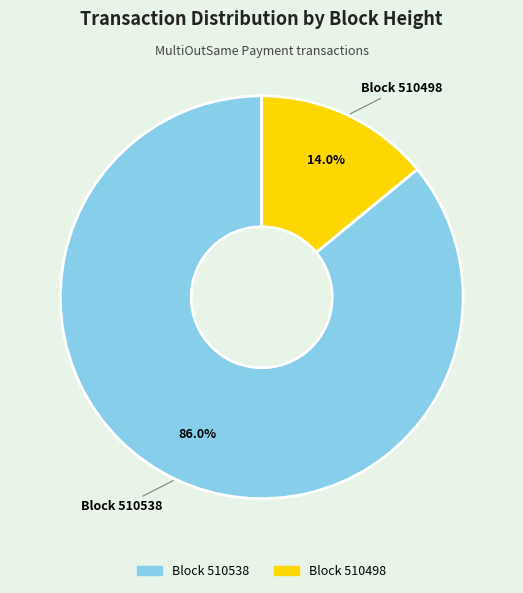

Between Block 510538 and Block 510498, which is larger?

Block 510538